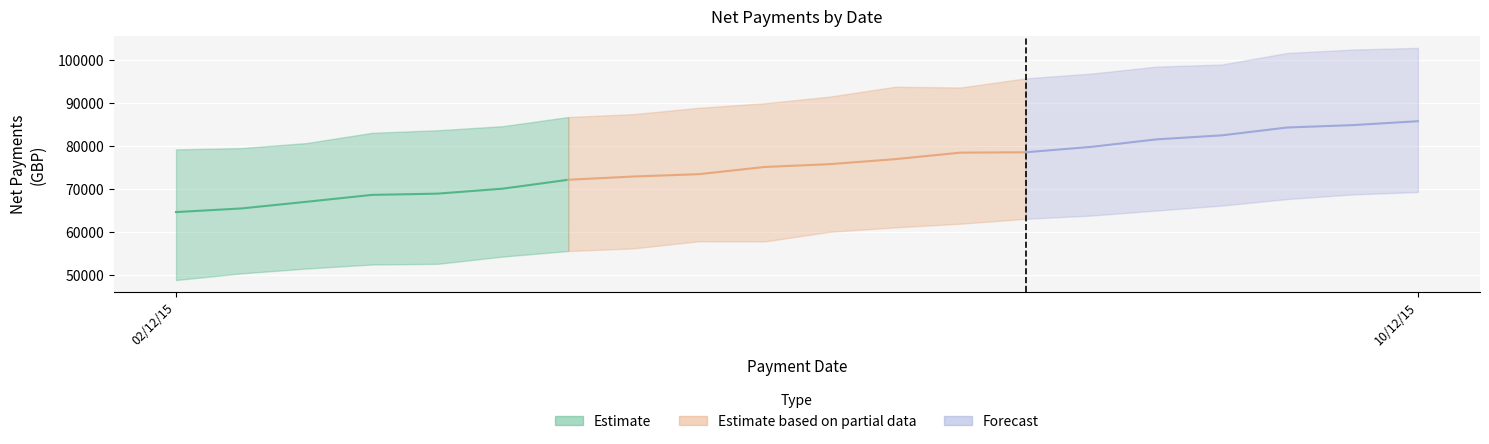

What is the label of the 33rd point from the right?

02/12